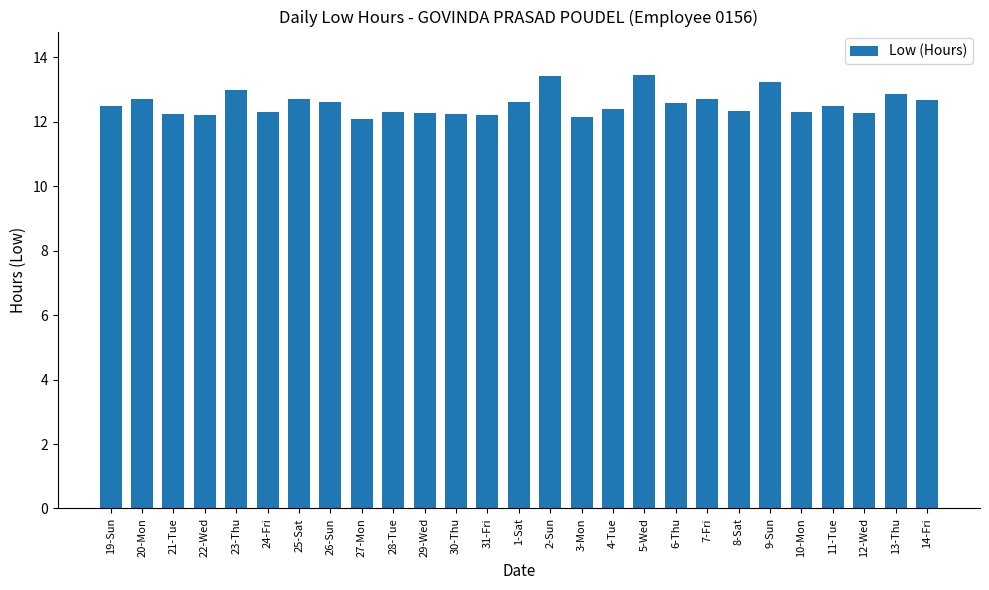

The chart shows a value of 20.2 at 24-Fri. True or false?

False